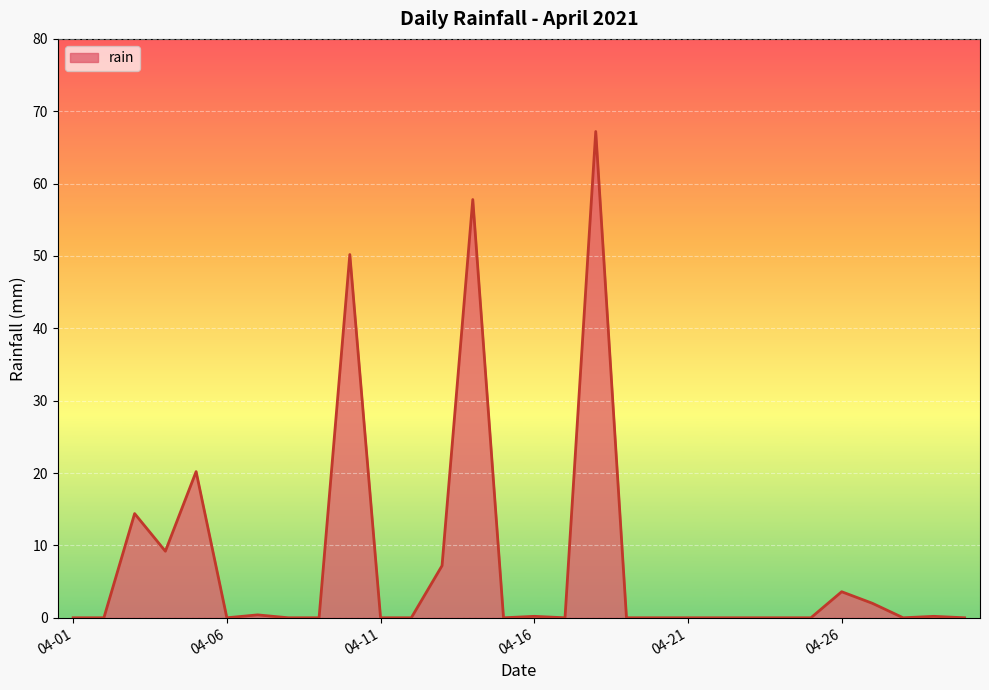

What is the average value?

7.8